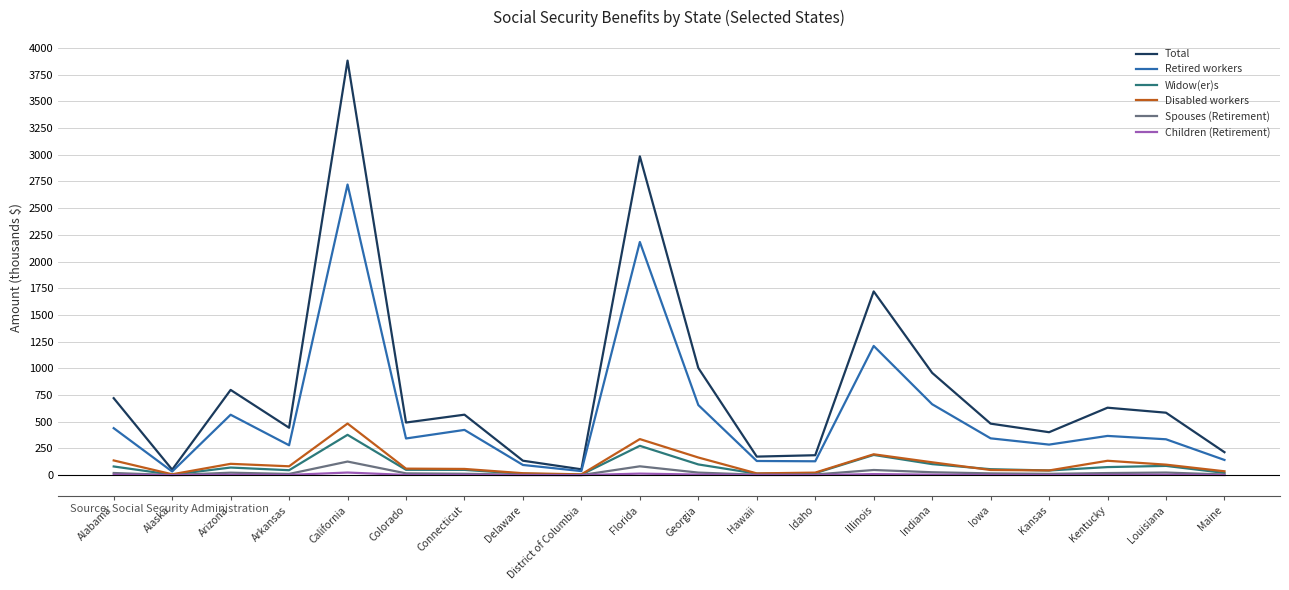

How many series are shown in this chart?

6